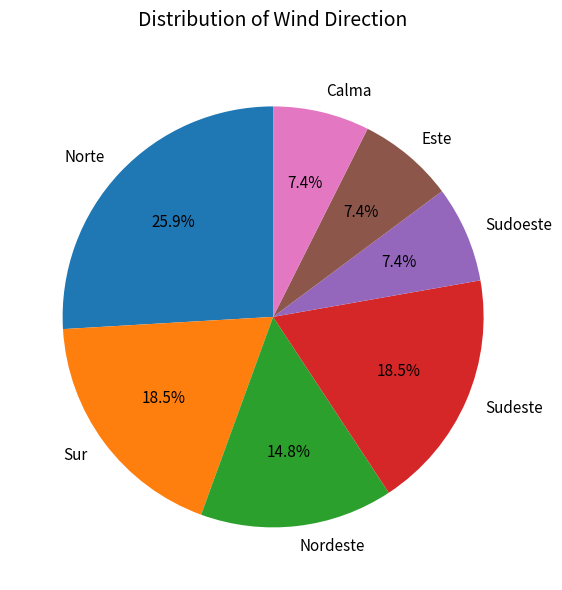

What percentage is the Calma slice, to the nearest percent?

7%